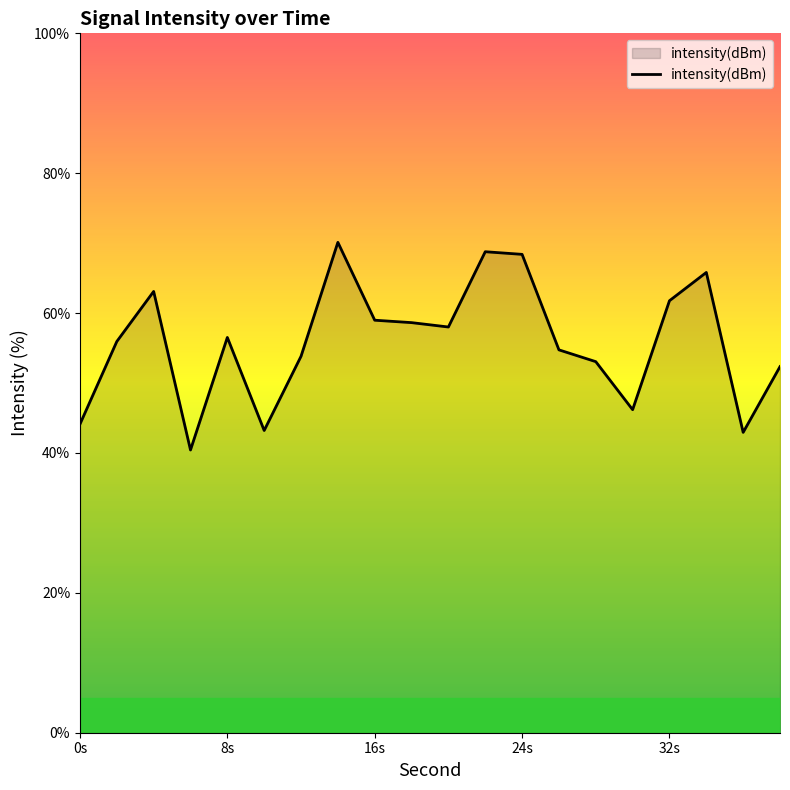

What is the difference between the maximum and second lowest values?

27.2